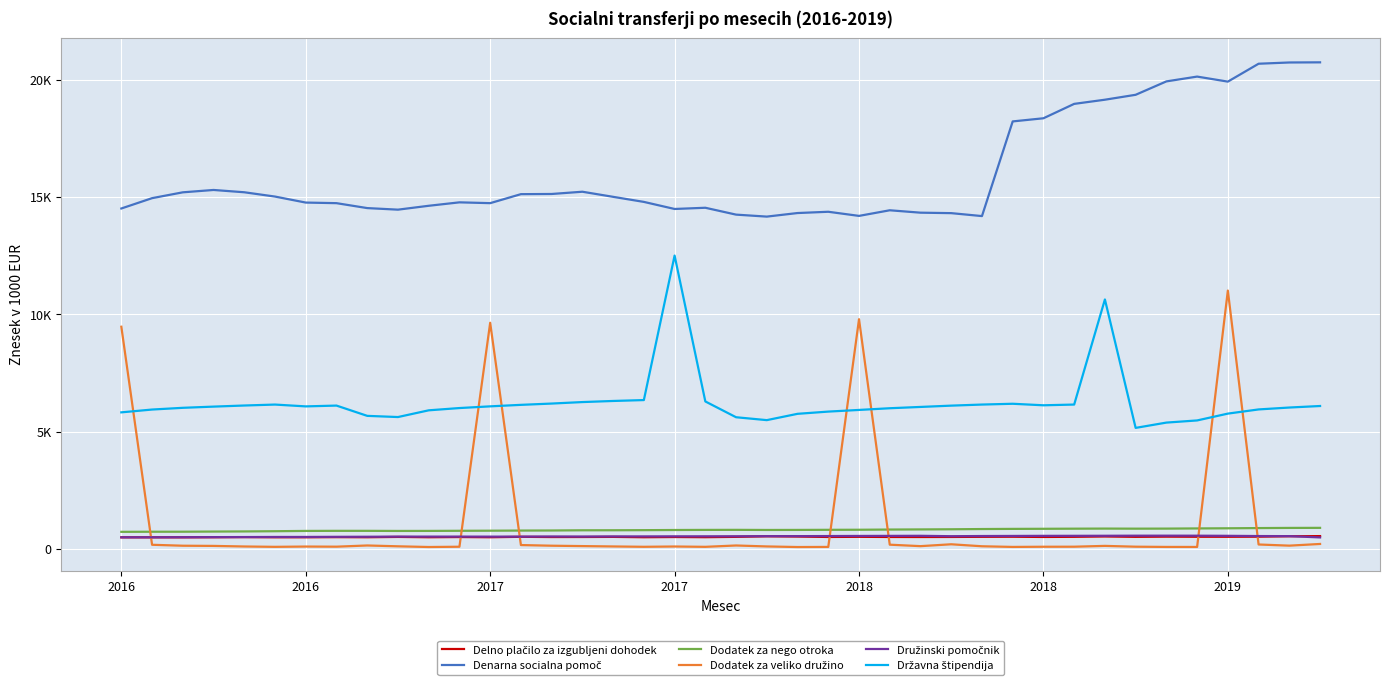

Is this an area chart (filled region under the line)?

No